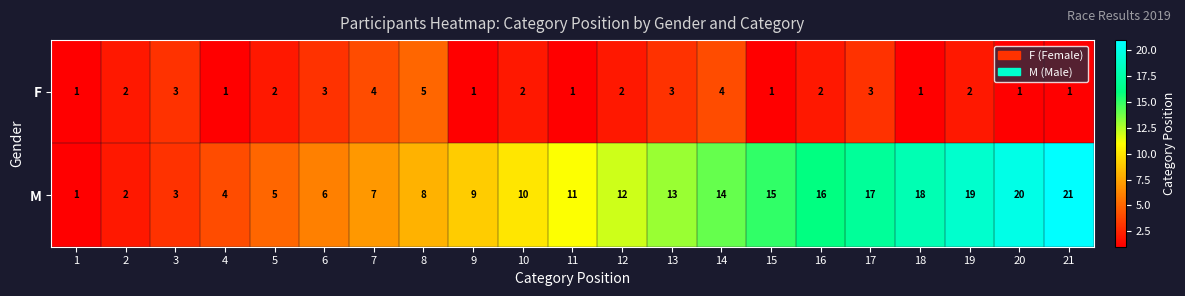

Read the M value at 5.

5